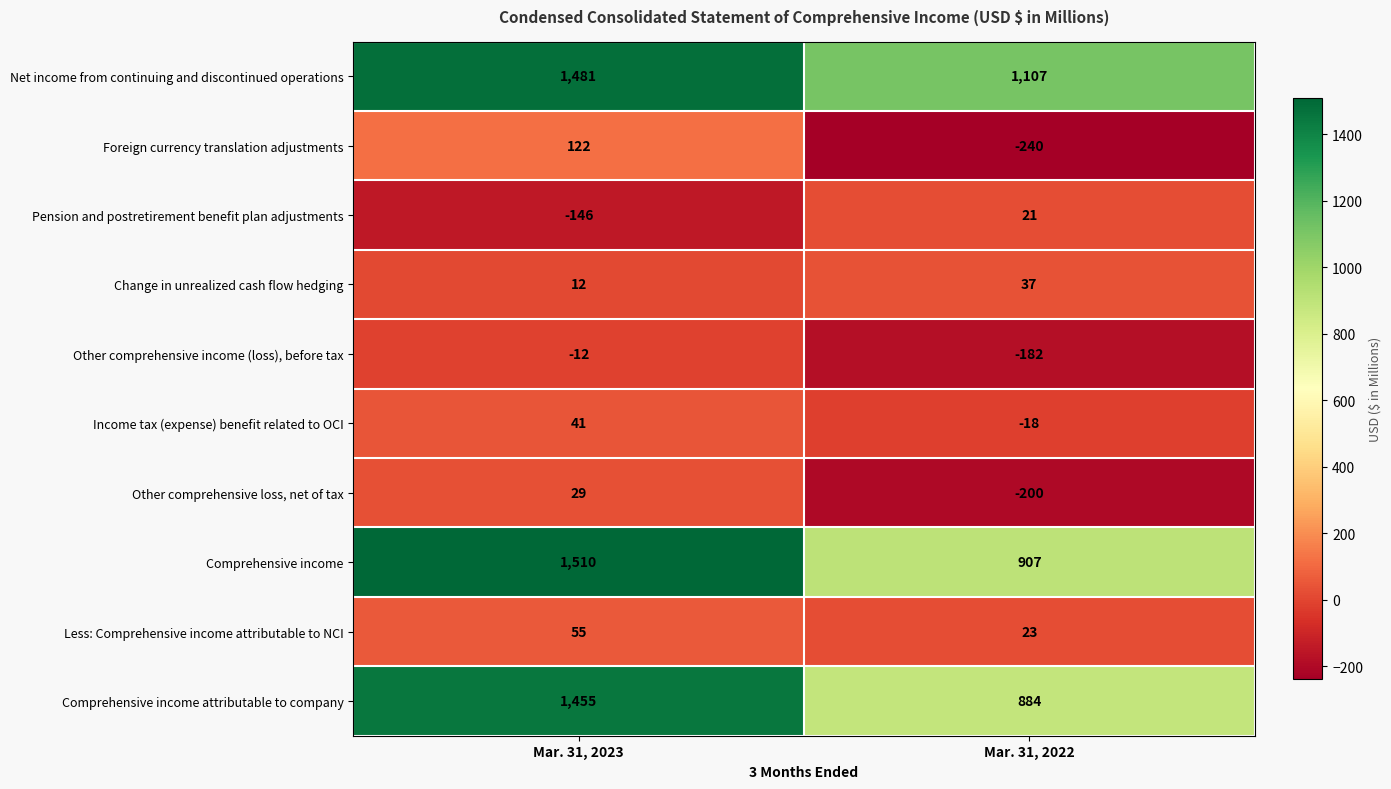

Which series has the largest total across all categories?

Net income from continuing and discontinued operations